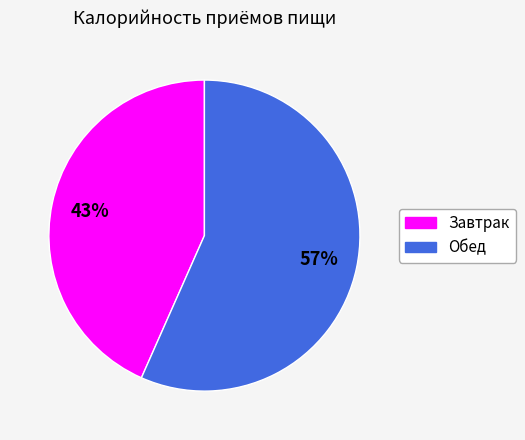

How many segments does this pie chart have?

2